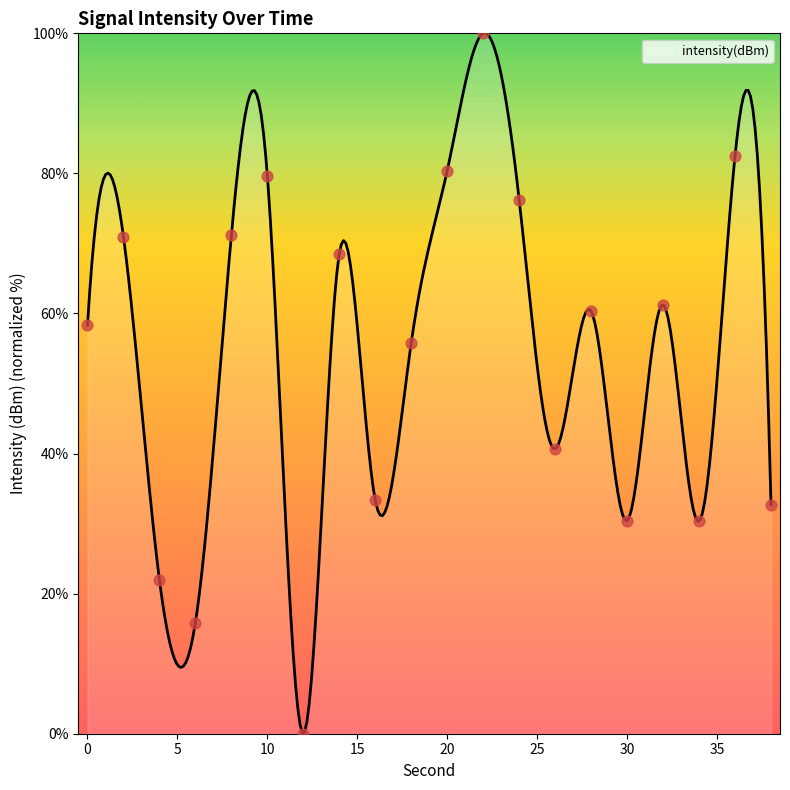

What is the ratio of the value at 32 to the value at 6?

3.9